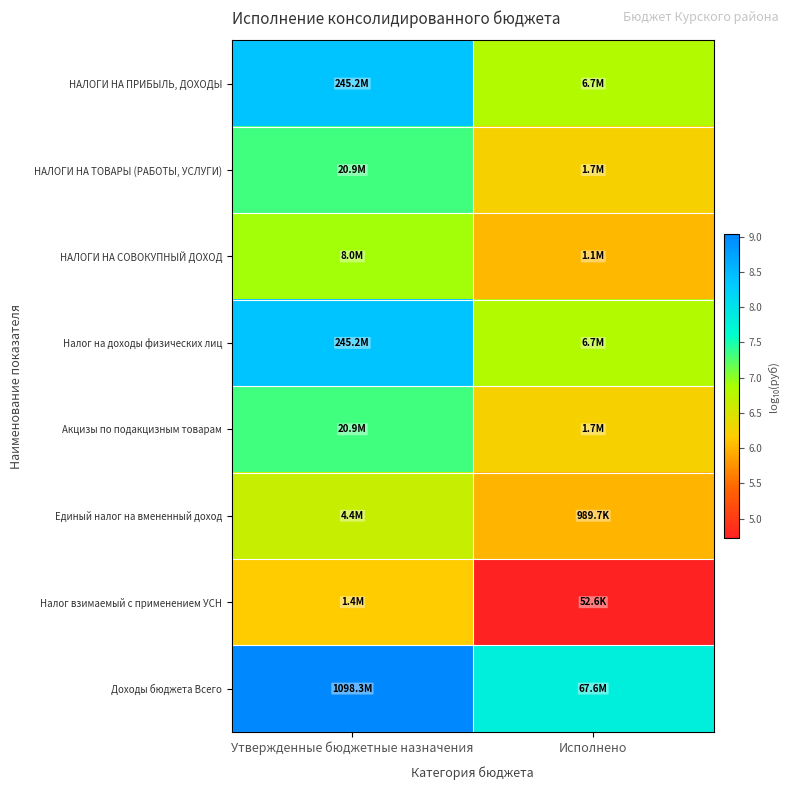

At Исполнено, list the series in order from smallest to largest.

Налог взимаемый с применением УСН, Единый налог на вмененный доход, НАЛОГИ НА СОВОКУПНЫЙ ДОХОД, НАЛОГИ НА ТОВАРЫ (РАБОТЫ, УСЛУГИ), Акцизы по подакцизным товарам, НАЛОГИ НА ПРИБЫЛЬ, ДОХОДЫ, Налог на доходы физических лиц, Доходы бюджета Всего